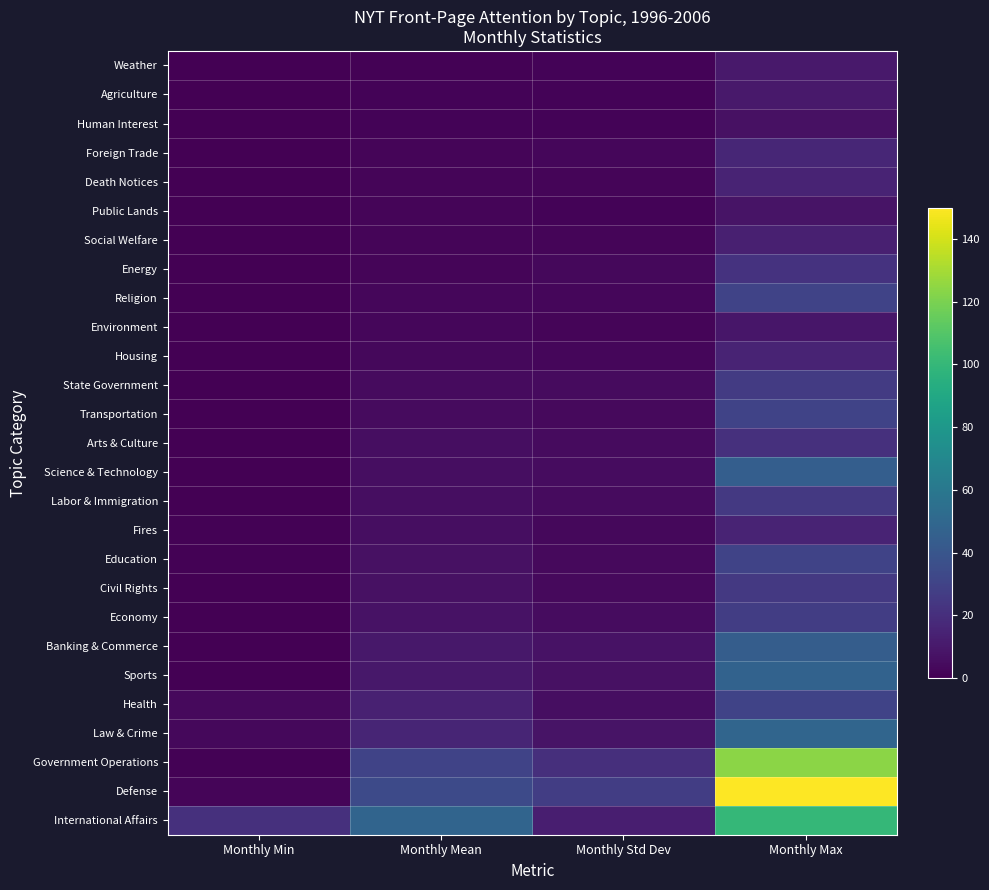

Rank the series at Monthly Min from lowest to highest value.

Weather, Agriculture, Human Interest, Foreign Trade, Death Notices, Public Lands, Social Welfare, Energy, Religion, Environment, Housing, State Government, Transportation, Arts & Culture, Science & Technology, Labor & Immigration, Civil Rights, Economy, Banking & Commerce, Sports, Fires, Education, Government Operations, Defense, Law & Crime, Health, International Affairs